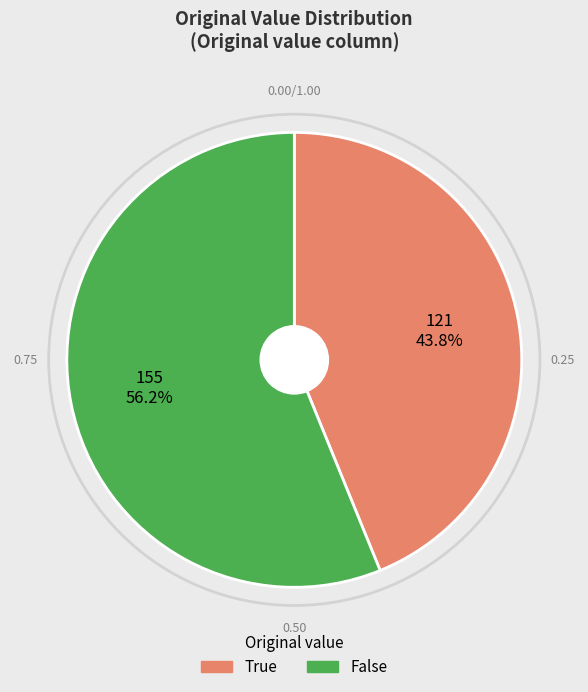

How much of the chart is everything except False?

43.8%